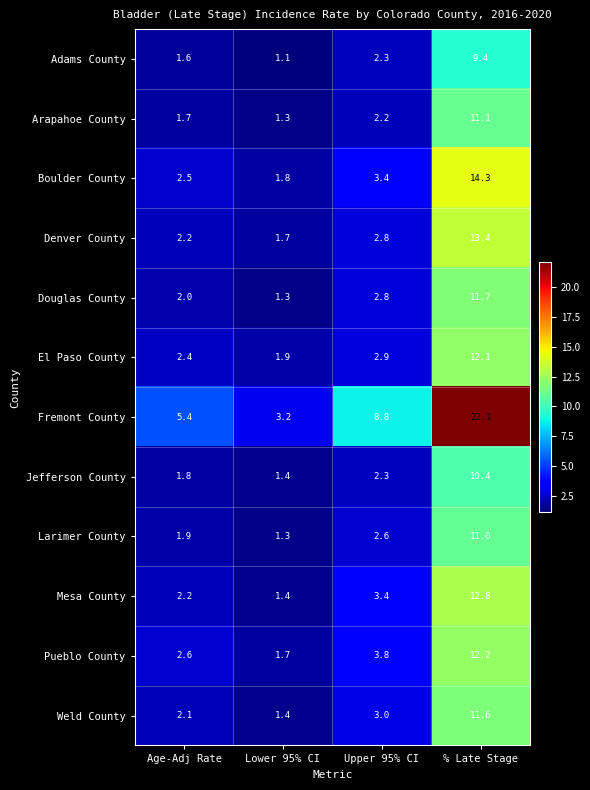

Which series changed the most between Lower 95% CI and % Late Stage?

Fremont County